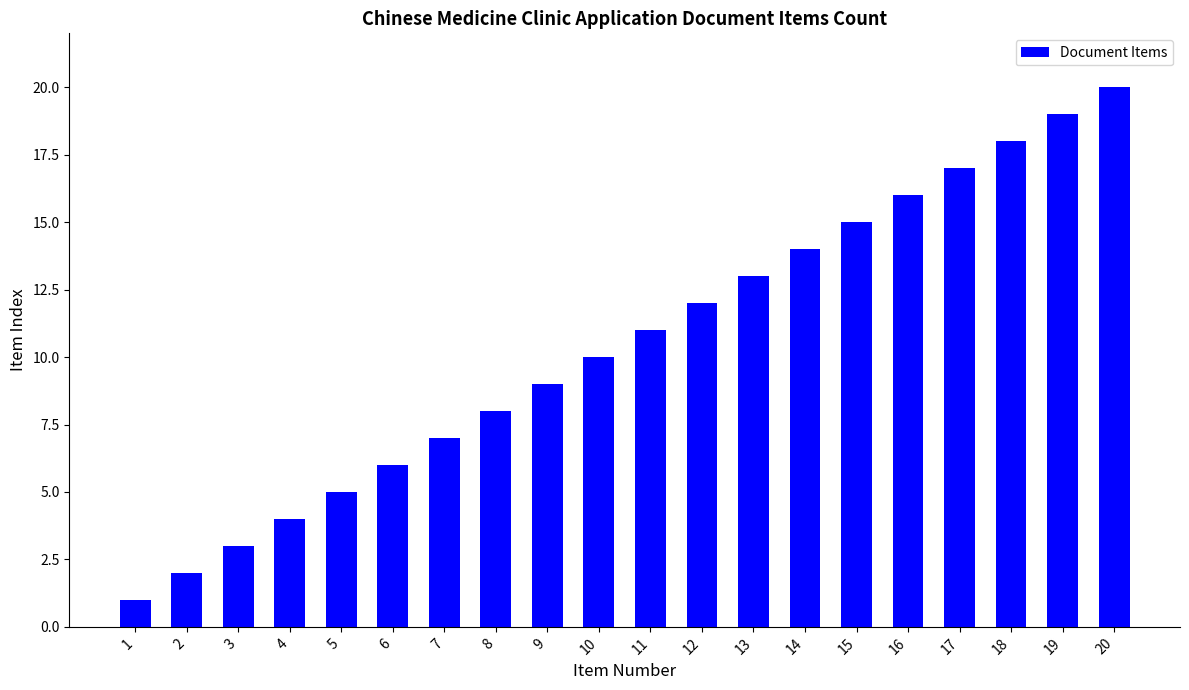

What is the difference between the maximum and minimum values?

19